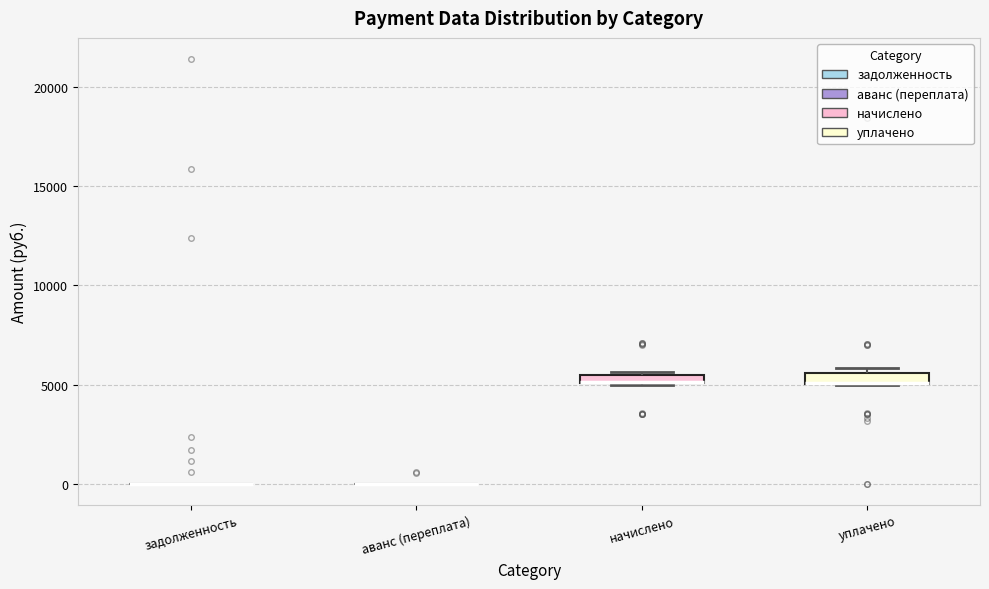

Where is the upper edge of the box for уплачено on the y-axis? The values are not printed on the chart, so give them approximately, as read against the axis.

5500